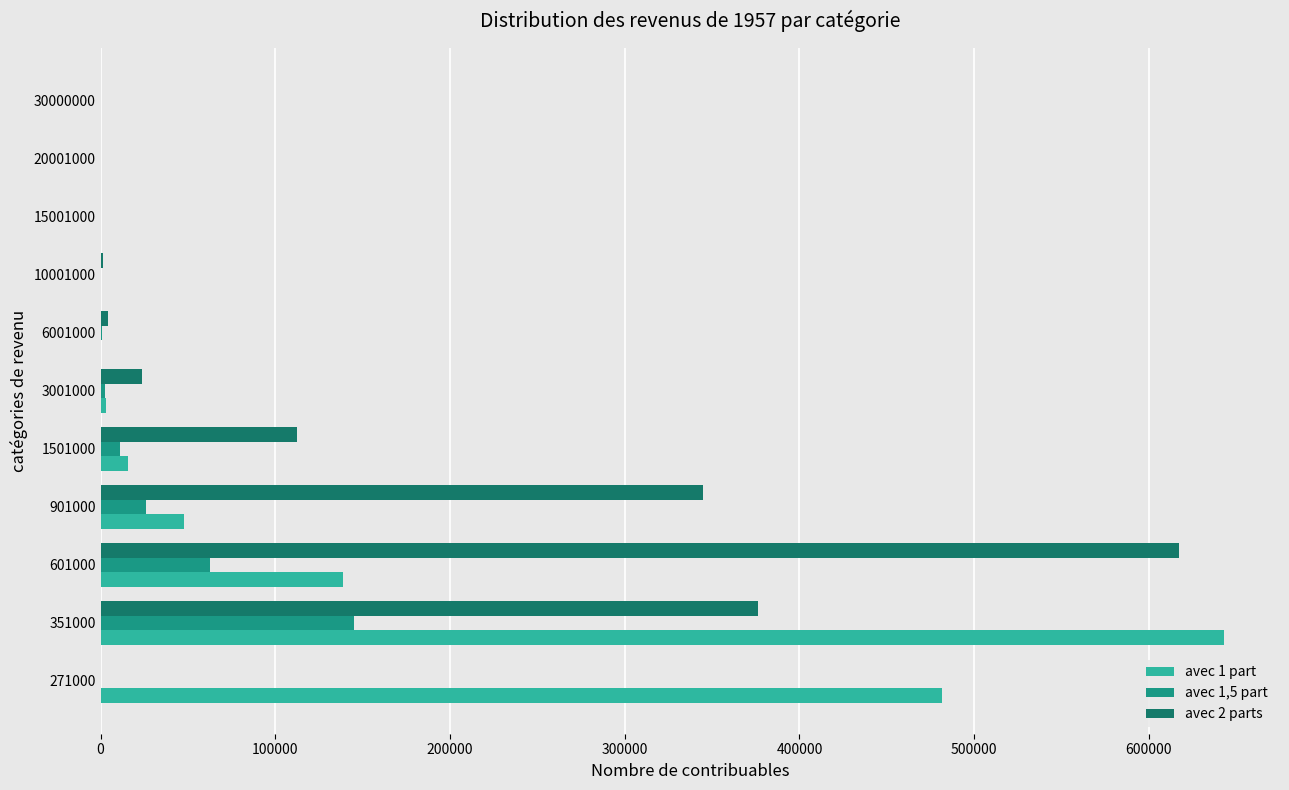

At which category is the sum across all series the highest?

351000